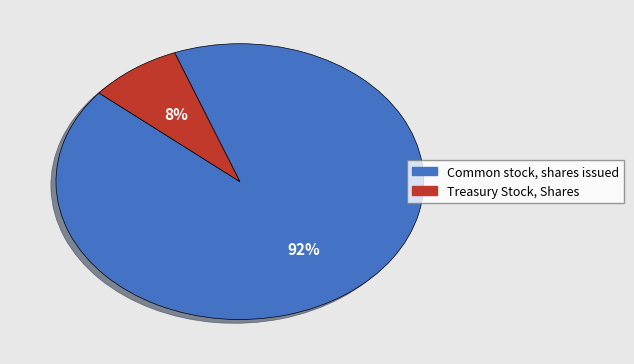

Approximately how many times larger is the value at Treasury Stock, Shares compared to Common stock, shares issued?

0.1